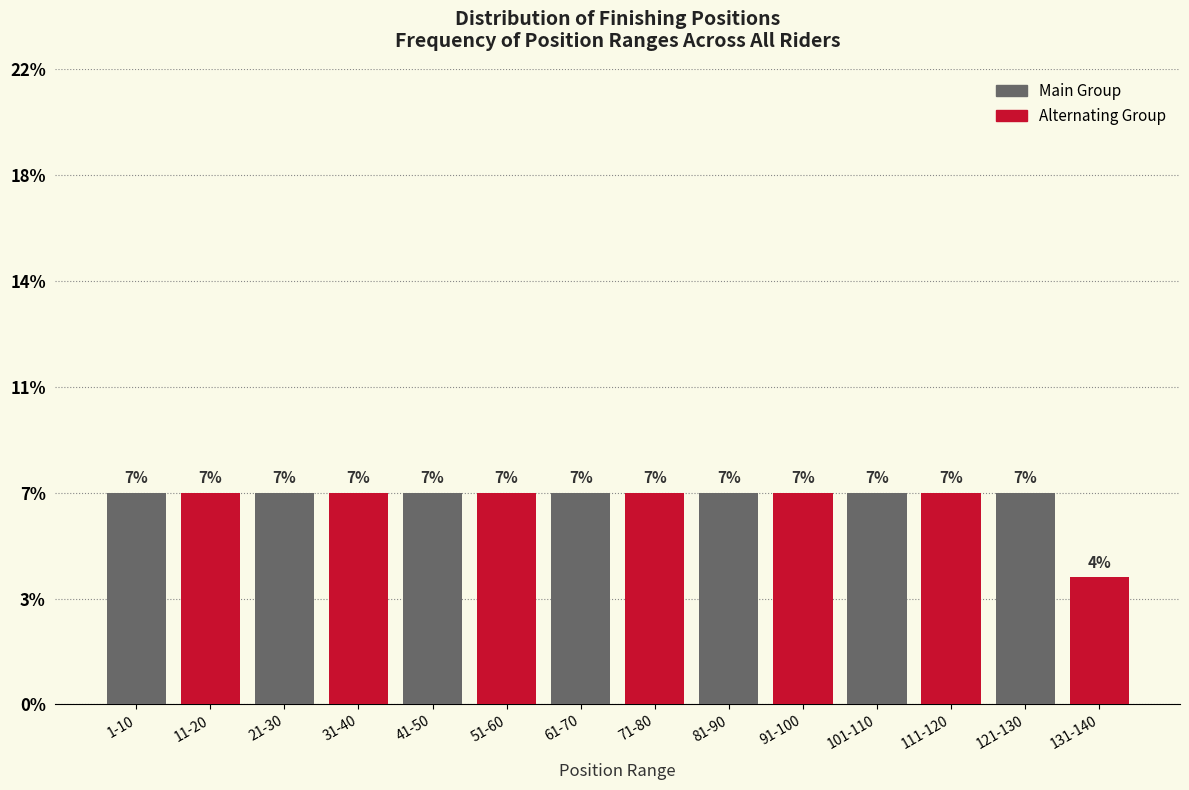

Does the chart contain any negative values?

No